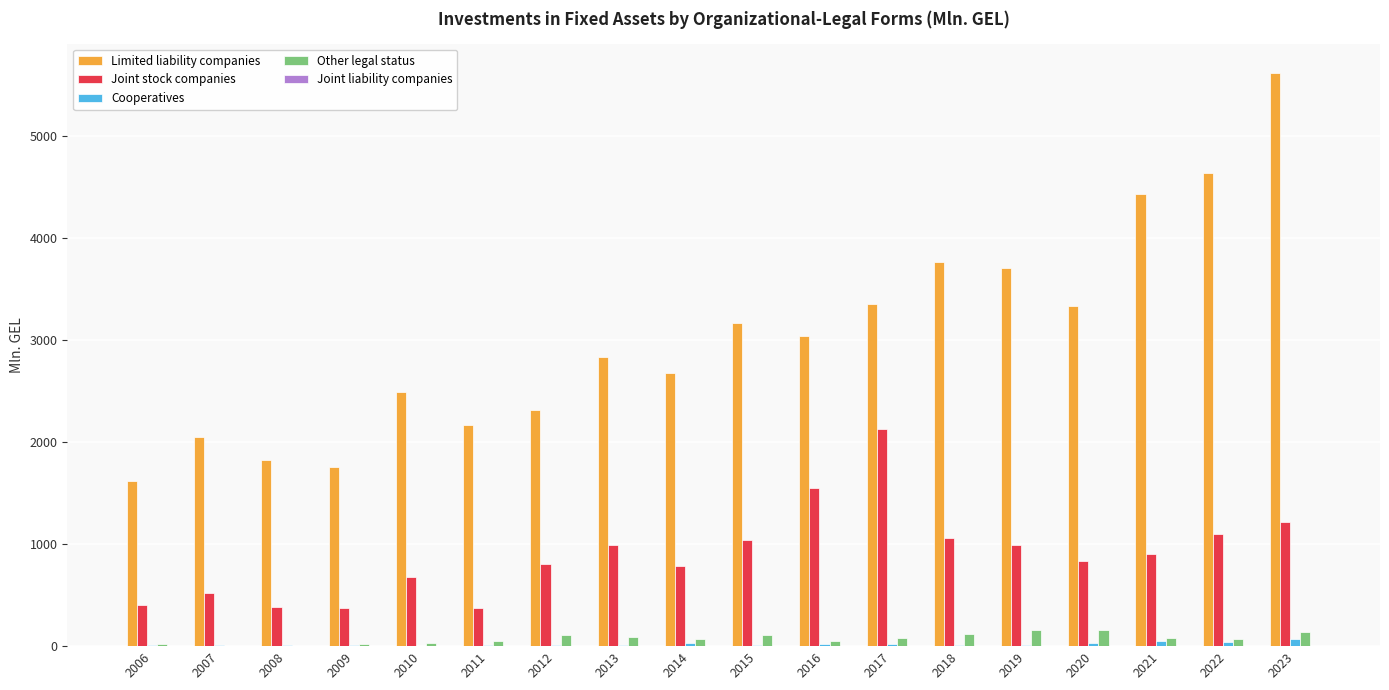

Which series has the largest total across all categories?

Limited liability companies